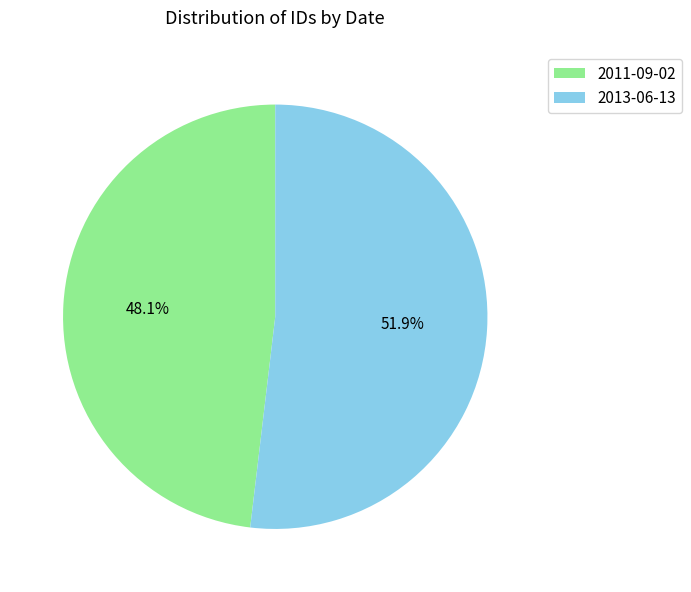

How many segments does this pie chart have?

2